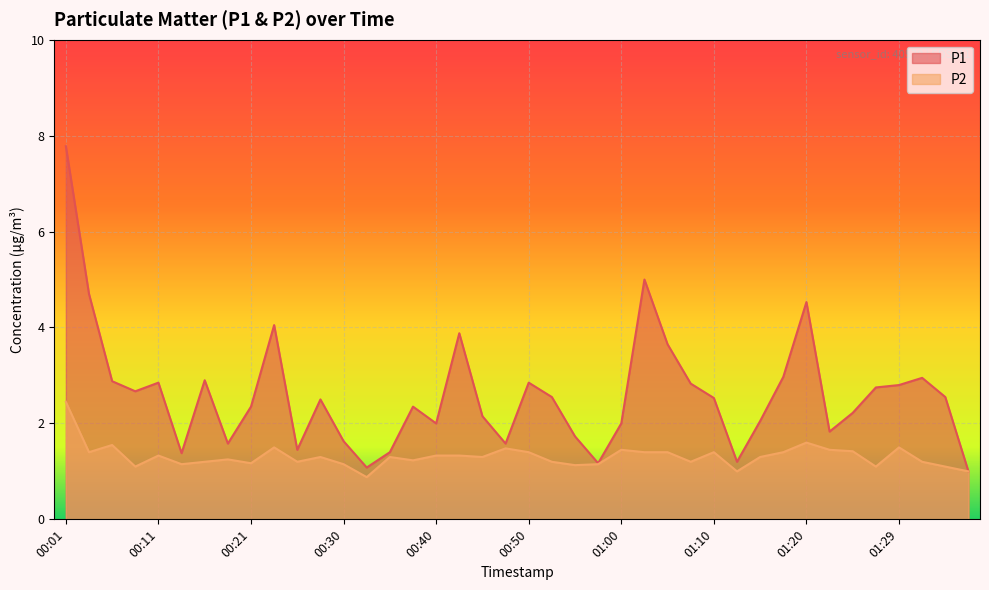

True or false: P1 and P2 intersect in this chart.

False